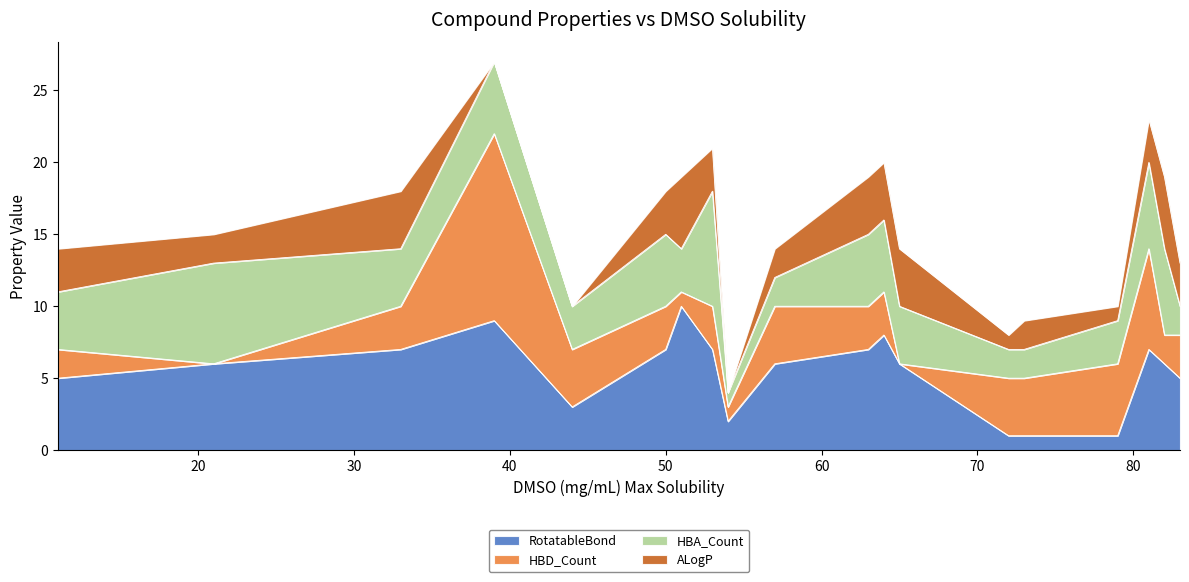

How many lines are shown in the chart?

4